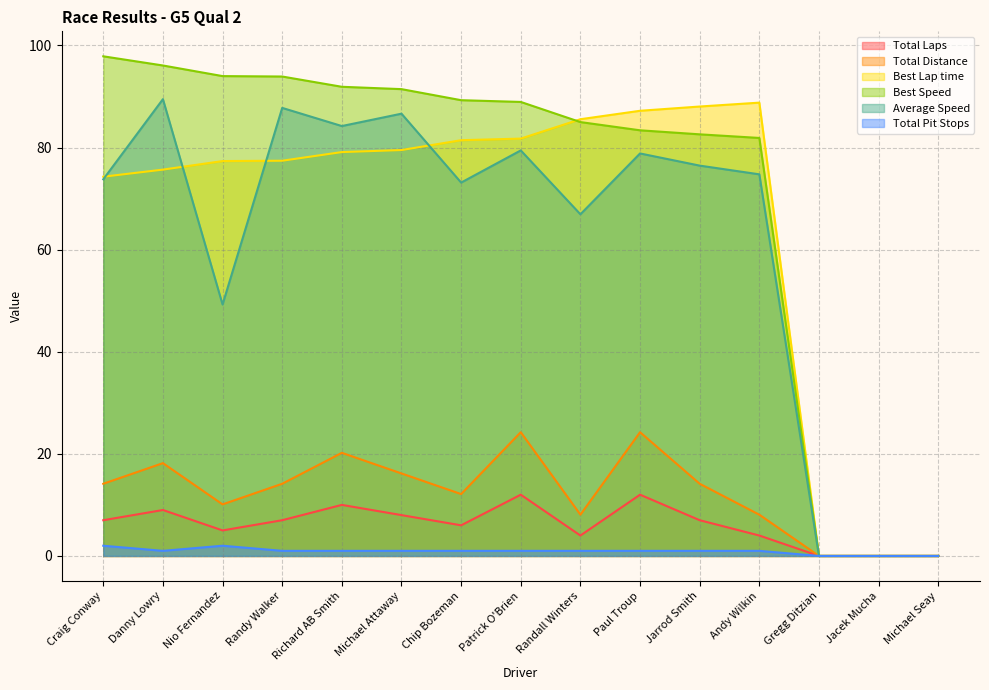

How many categories are shown in the chart?

15